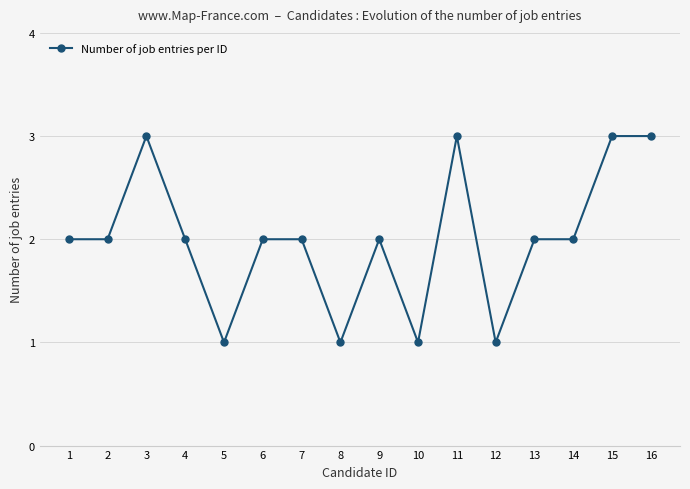

What is the maximum value shown in the chart?

3